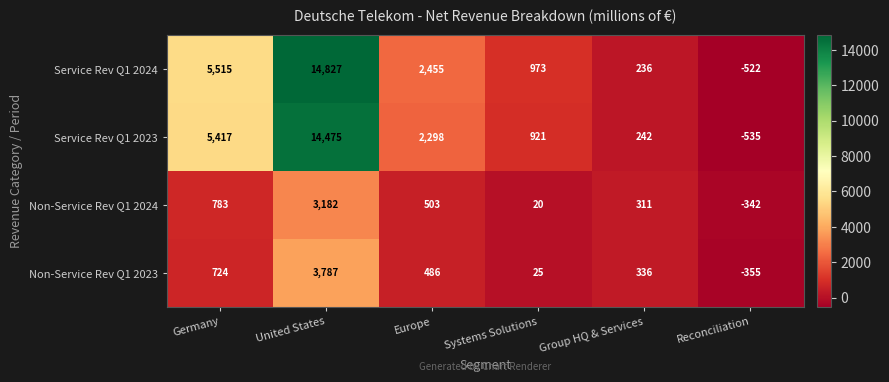

What is the difference between the maximum and minimum values in the Non-Service Rev Q1 2024 series?

3524